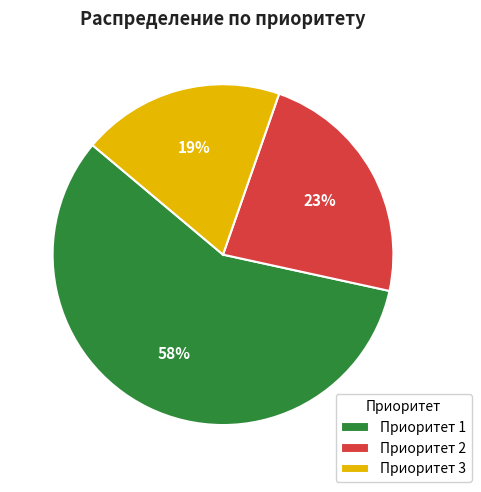

Between Приоритет 3 and Приоритет 1, which is larger?

Приоритет 1